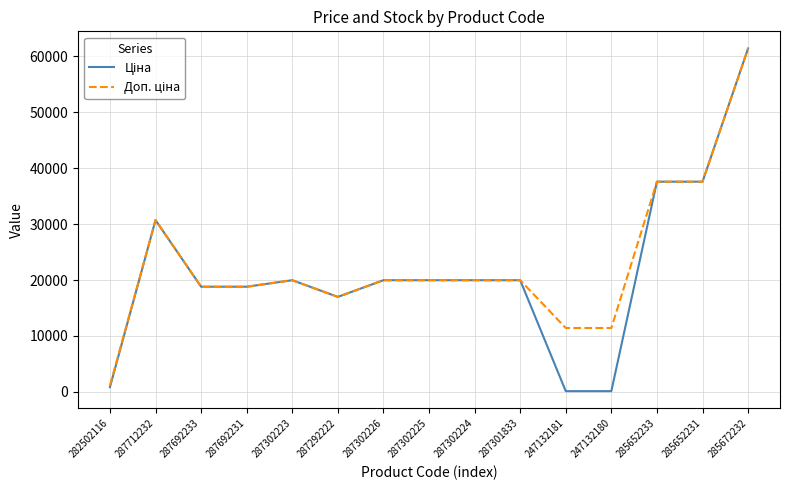

What is the total value across all series at 287302223?

39928.3